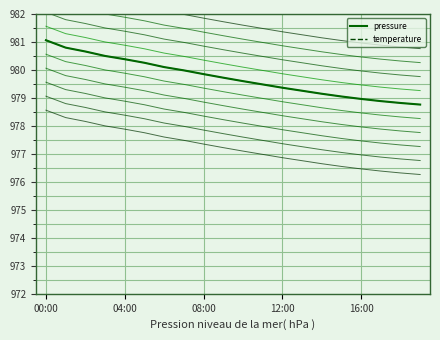

What is the difference between the maximum and minimum values in the temperature series?

2.1